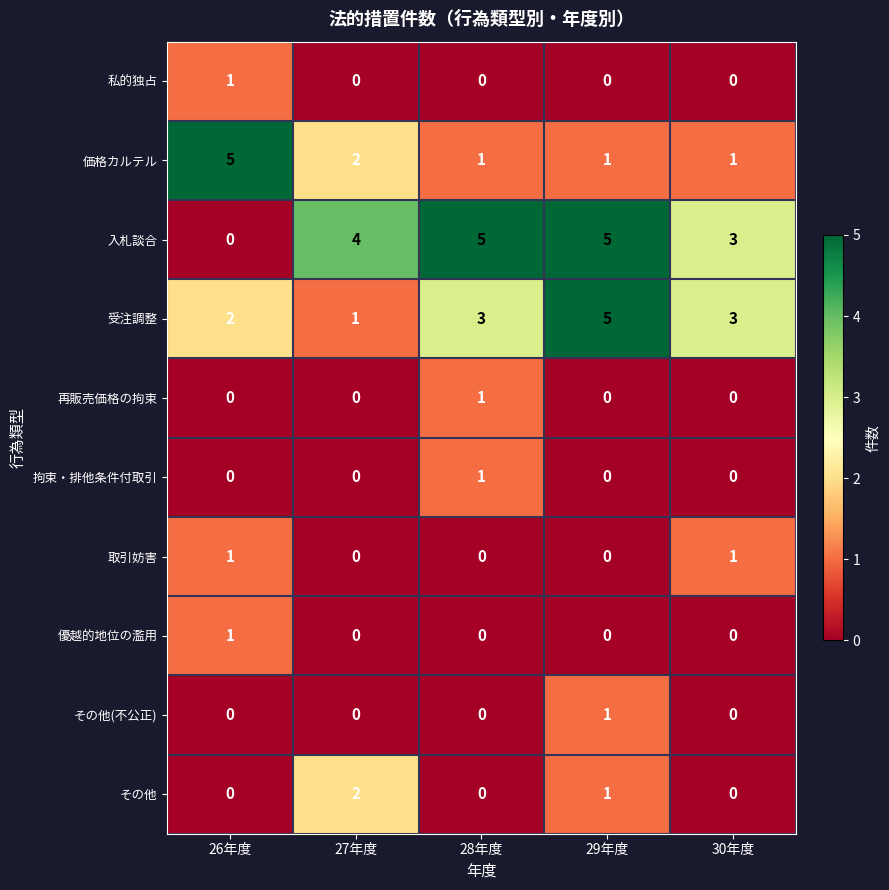

Is it true that 受注調整 equals 1 at 27年度?

True